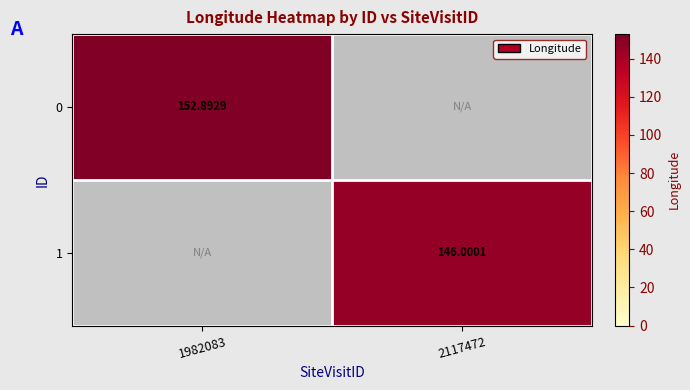

How many data points does each series have?

2